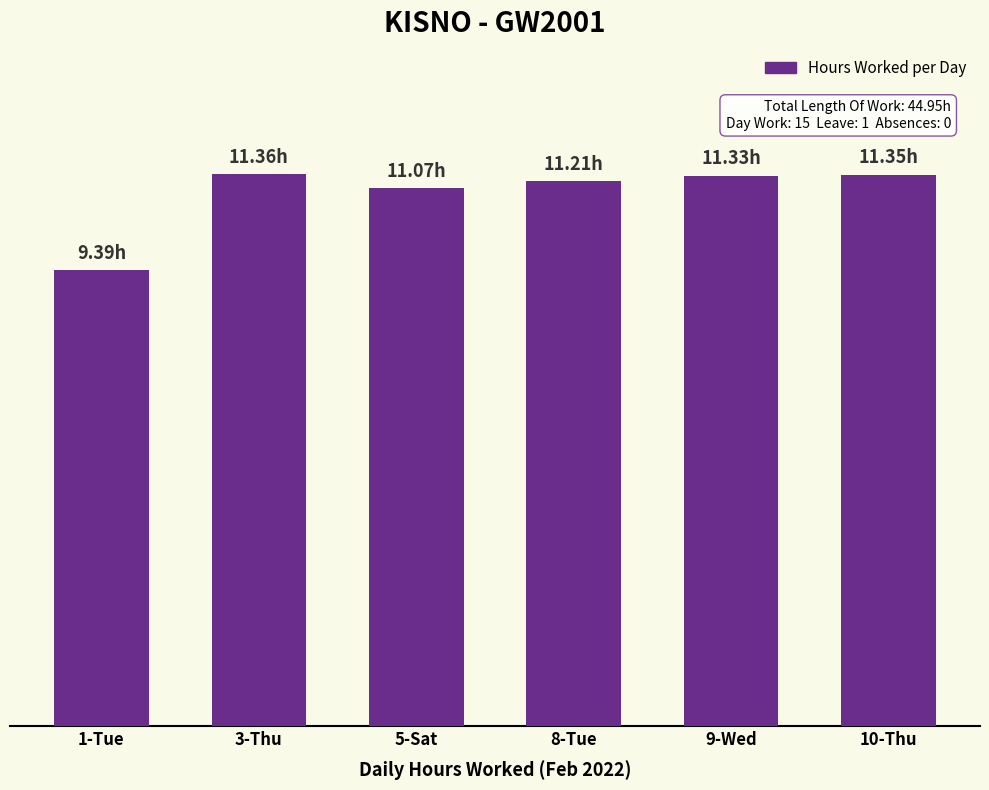

Rank the categories by value from lowest to highest.

1-Tue, 5-Sat, 8-Tue, 9-Wed, 10-Thu, 3-Thu